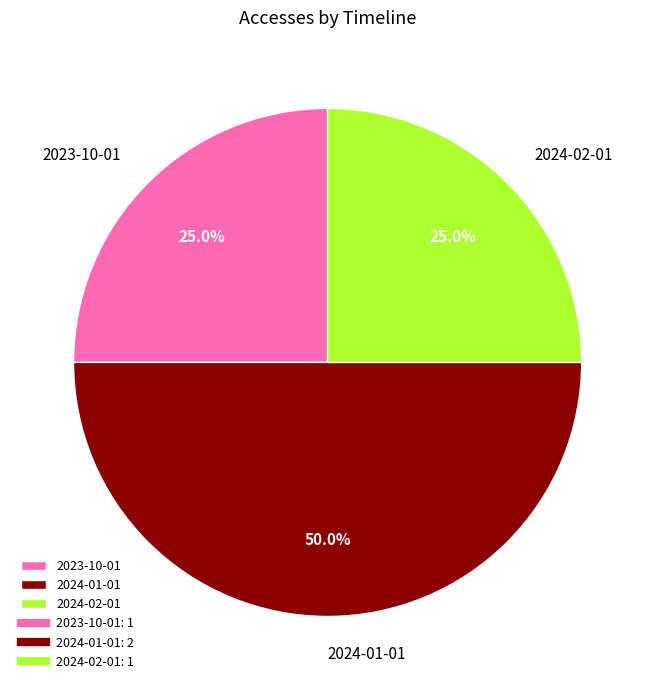

Between 2024-01-01 and 2023-10-01, which is larger?

2024-01-01